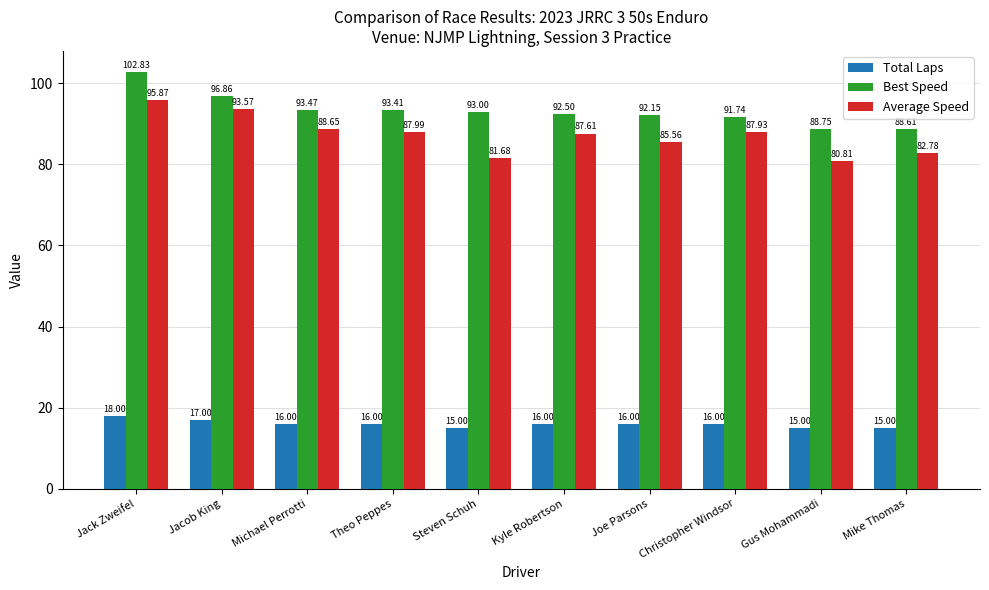

Is the value of Average Speed at Jacob King greater than the value of Total Laps at Mike Thomas?

Yes